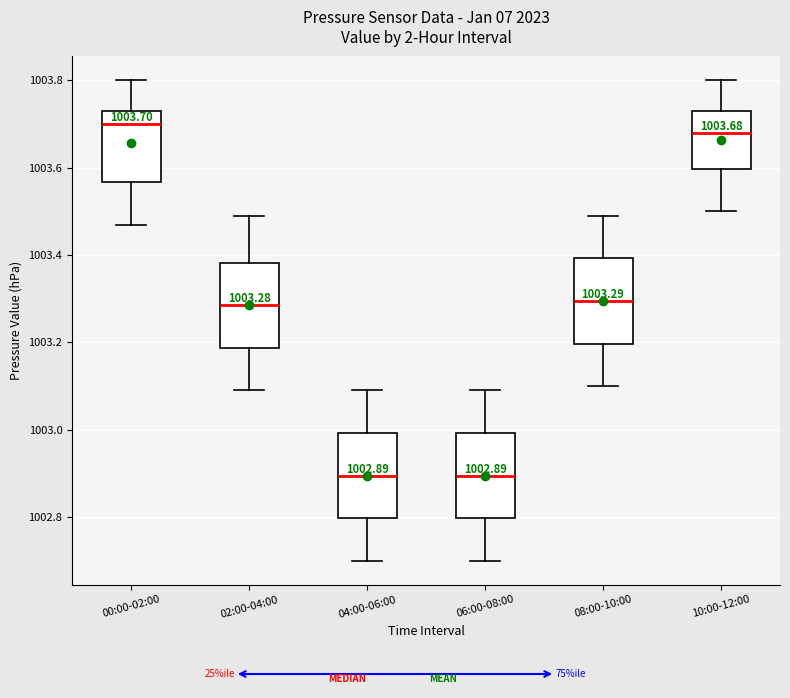

Which box's median line is the highest?

00:00-02:00